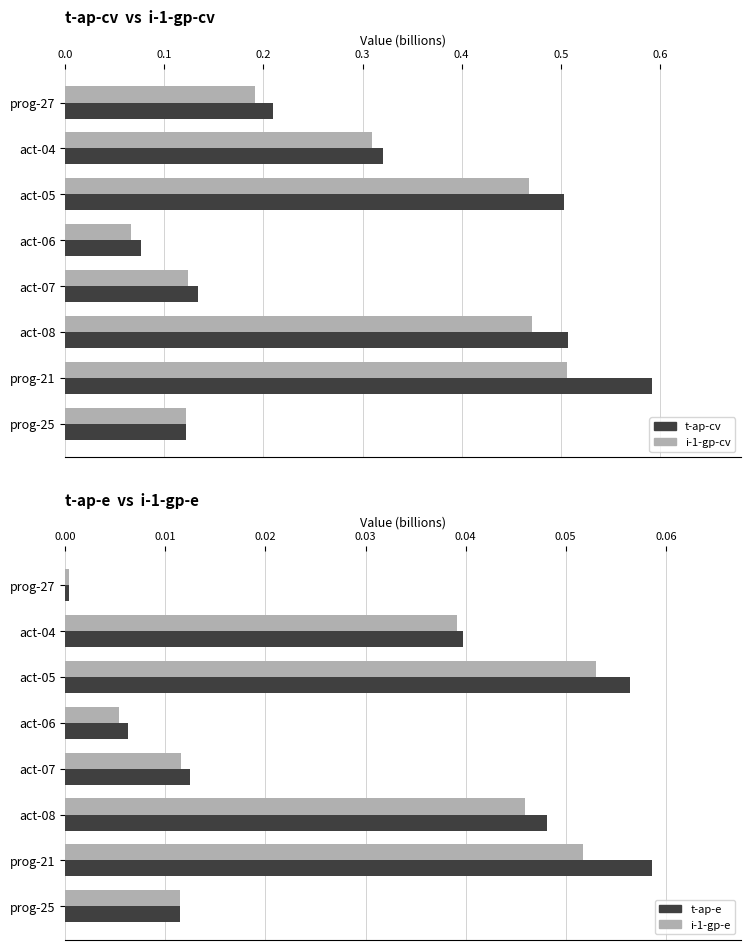

Count the i-1-gp-cv values in the range 0 to 1.

8